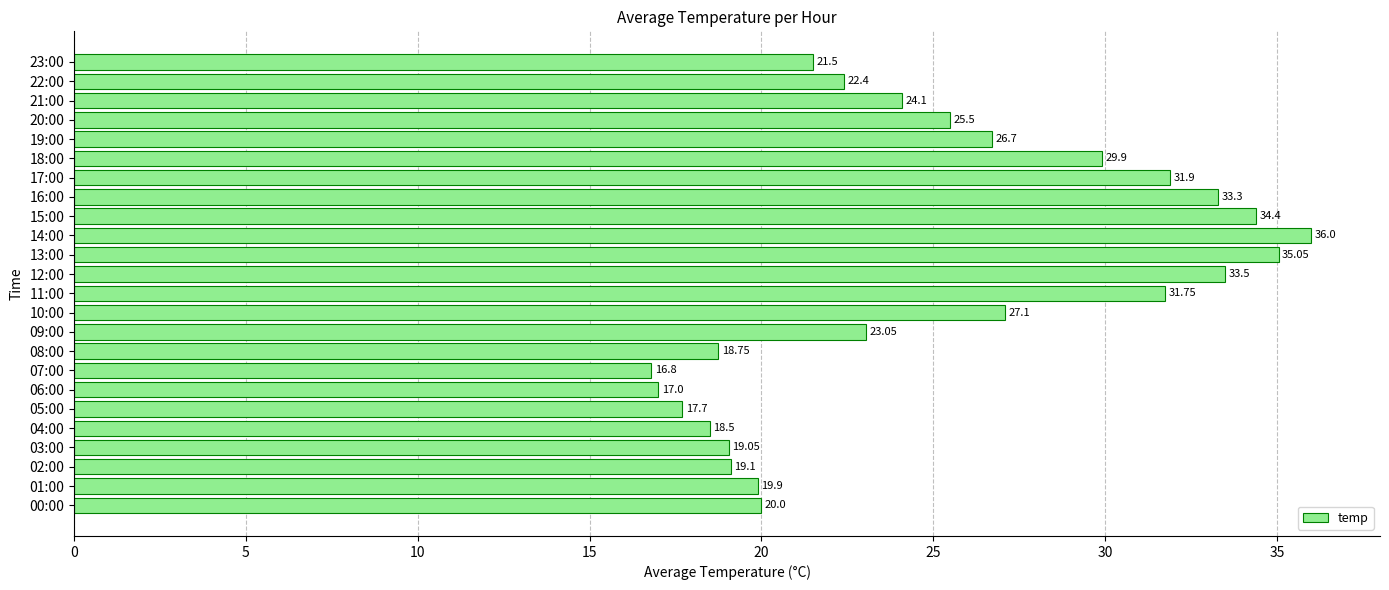

List the labels in order of value, largest first.

14:00, 13:00, 15:00, 12:00, 16:00, 17:00, 11:00, 18:00, 10:00, 19:00, 20:00, 21:00, 09:00, 22:00, 23:00, 00:00, 01:00, 02:00, 03:00, 08:00, 04:00, 05:00, 06:00, 07:00